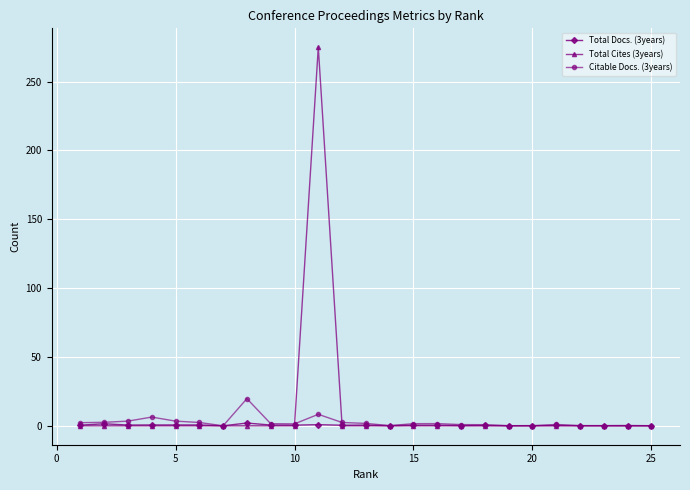

What is the highest value of the Citable Docs. (3years) series?

19.7